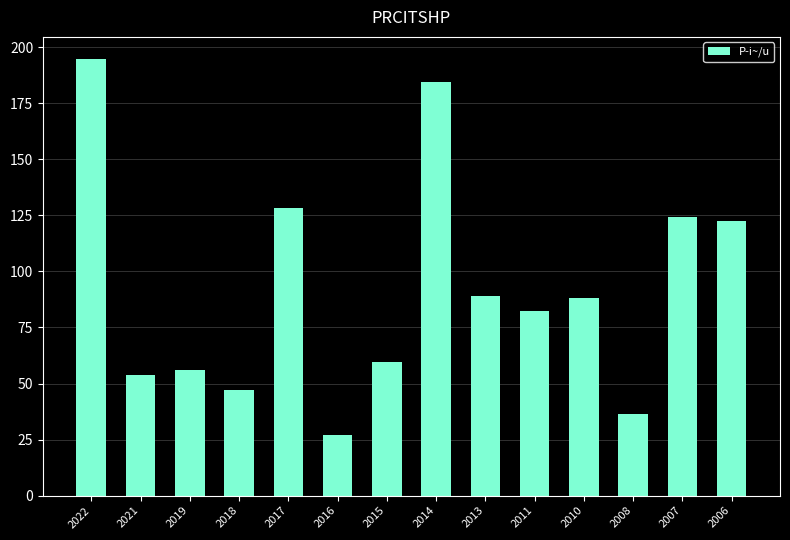

What is the difference between the maximum and minimum values?

168.0